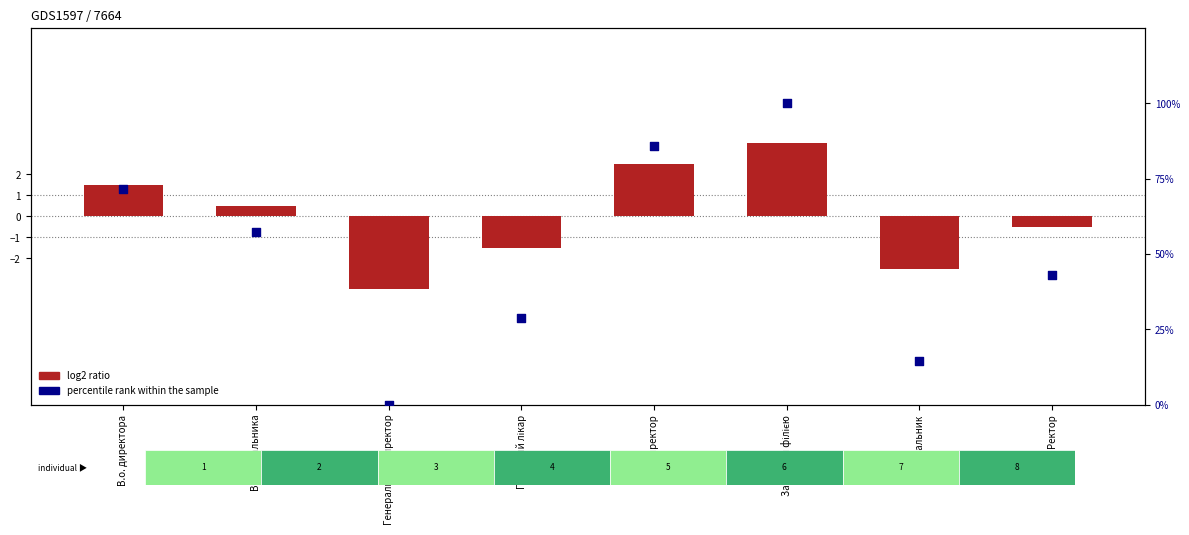

What is the total value across all series at Начальник?

11.8